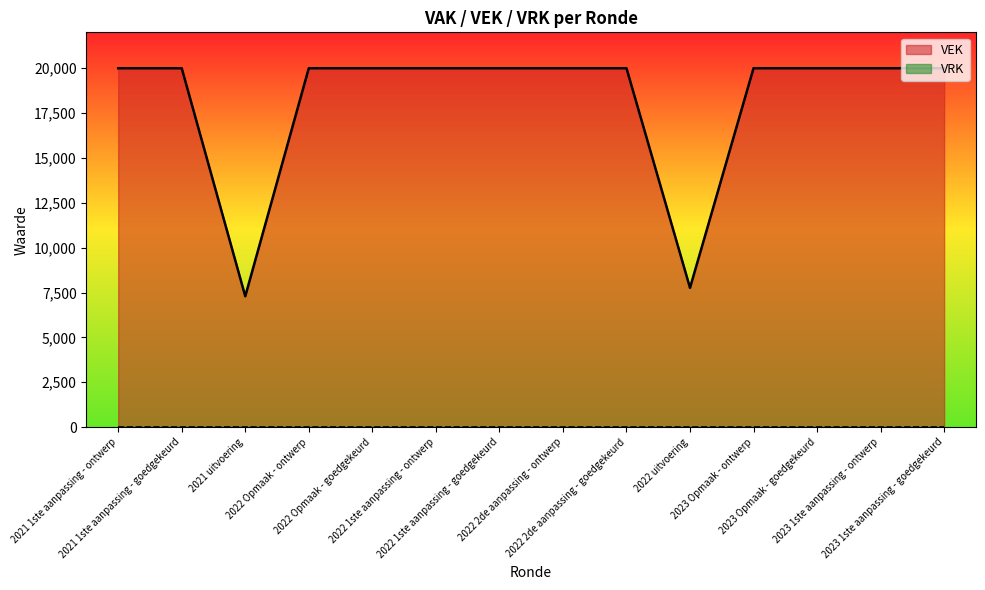

Which category has the highest value across all series?

2021 1ste aanpassing - ontwerp